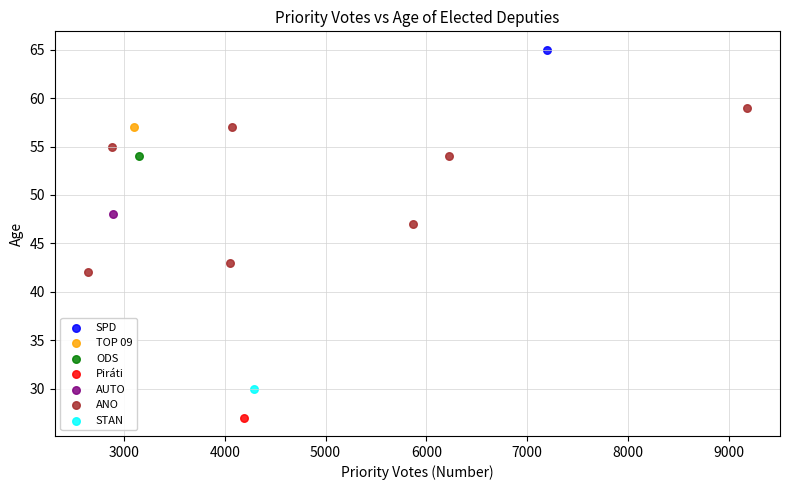

What are all the series names shown in the legend?

SPD, TOP 09, ODS, Piráti, AUTO, ANO, STAN